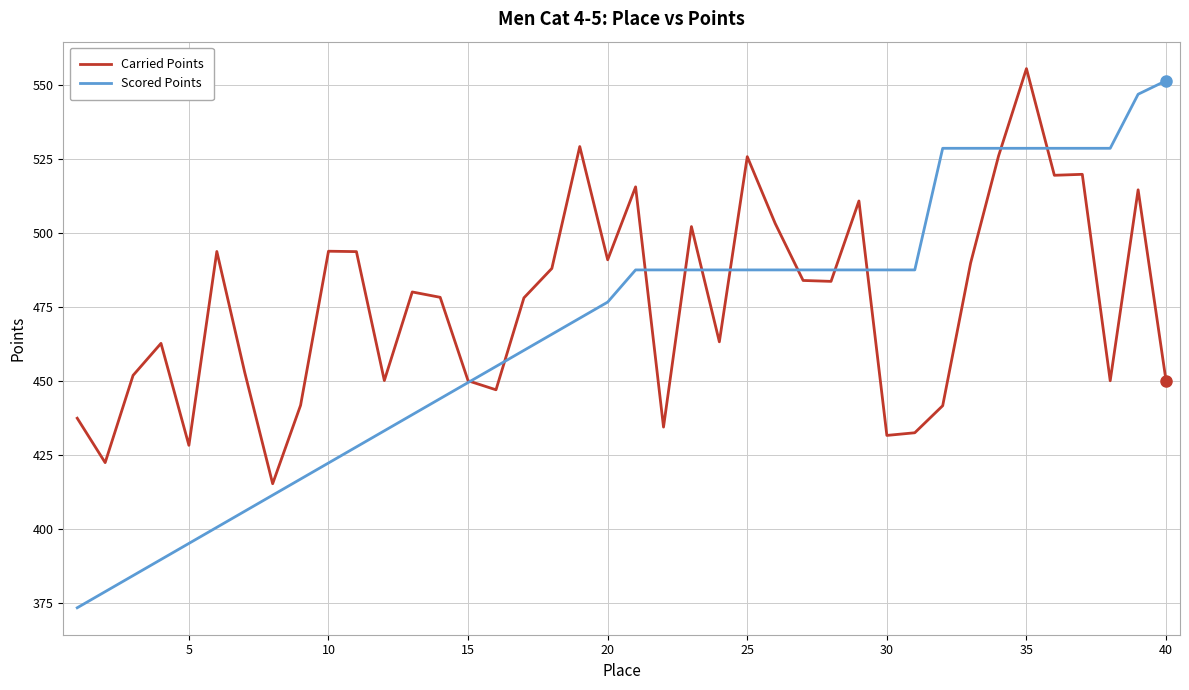

Which series has the largest total across all categories?

Carried Points